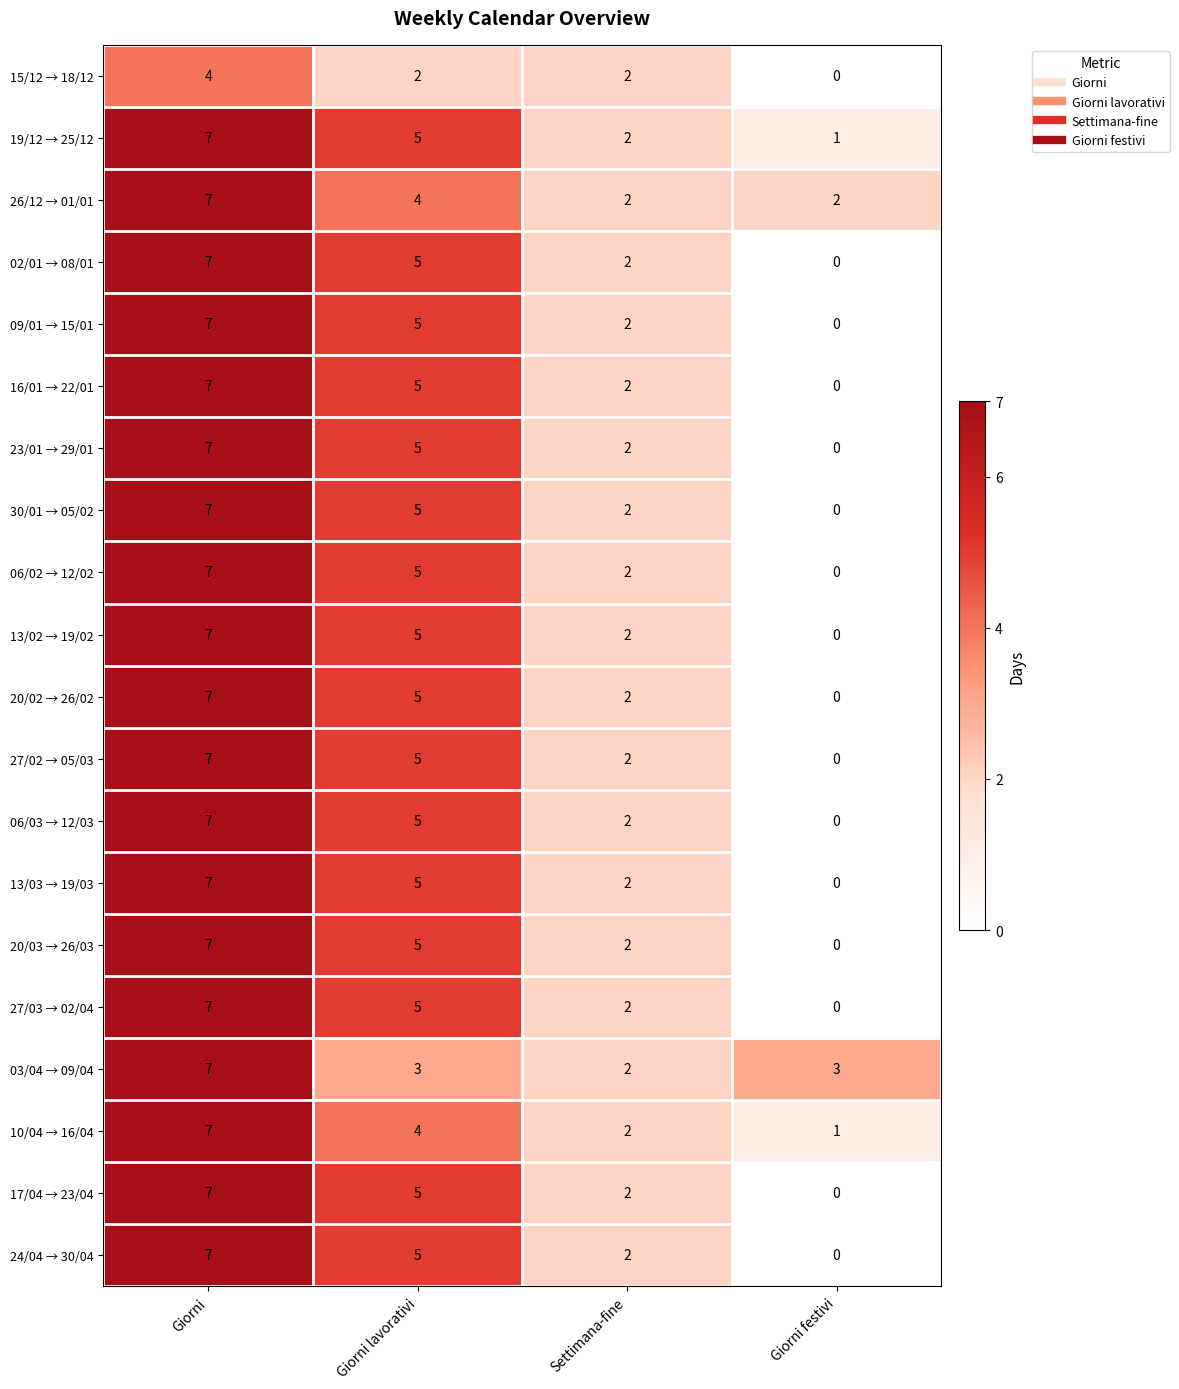

What is the difference between the 24/04 → 30/04 values at Settimana-fine and Giorni?

5